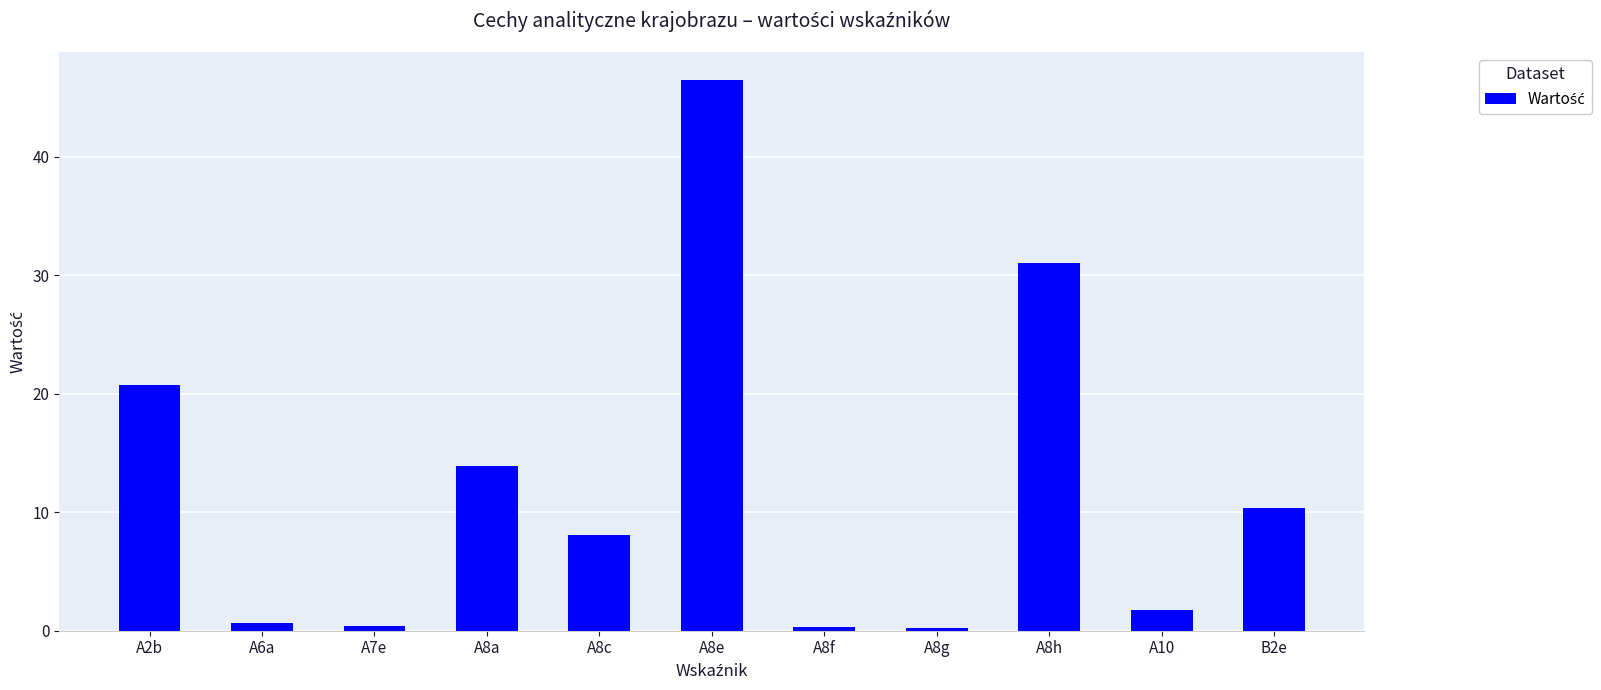

What is the change in value from A8c to A8e?

+38.4